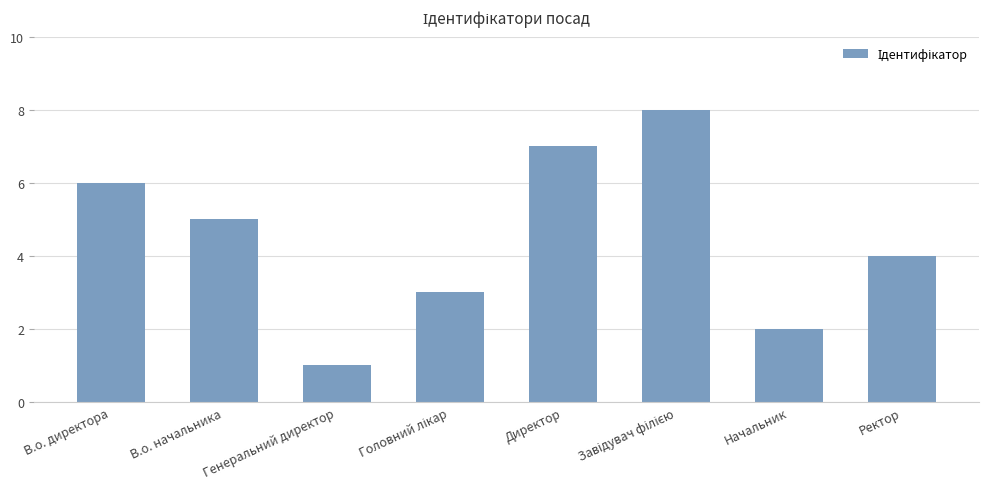

What is the difference between the second highest and second lowest values?

5